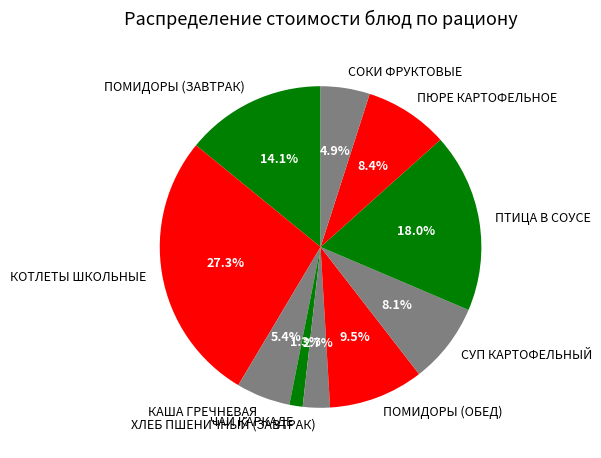

Is КОТЛЕТЫ ШКОЛЬНЫЕ the majority of the pie?

No